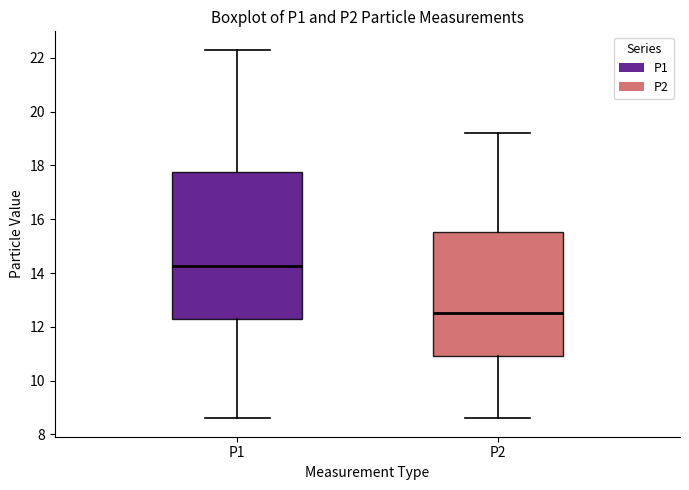

Reading left to right, transcribe this box plot: for each box, give where its median line is, the range the box spans, and where its two whiskers end, as read against the y-axis. The values are not printed on the chart, so give them approximately, as read against the axis.

P1: median 14.2, box 12.2 to 17.8, whiskers 8.6 to 22.4
P2: median 12.6, box 11.0 to 15.6, whiskers 8.6 to 19.2